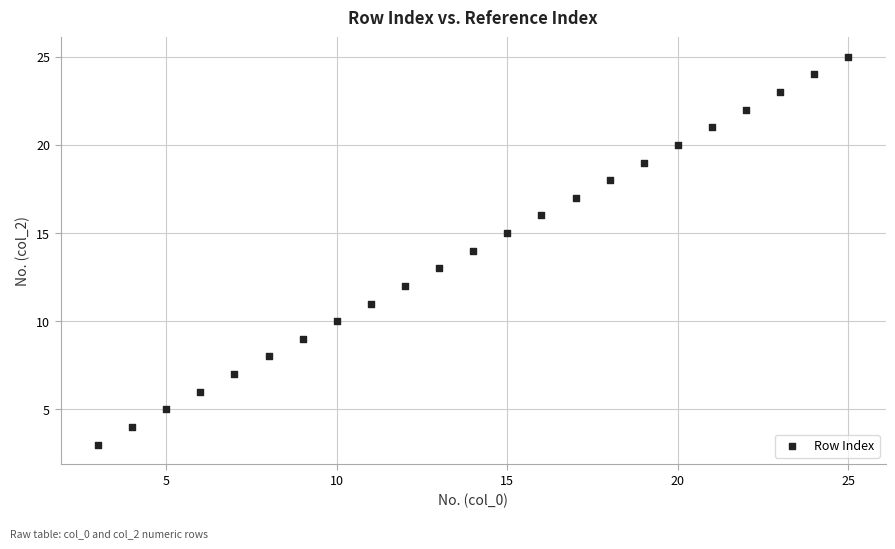

What is the range of X values (max minus min)?

22